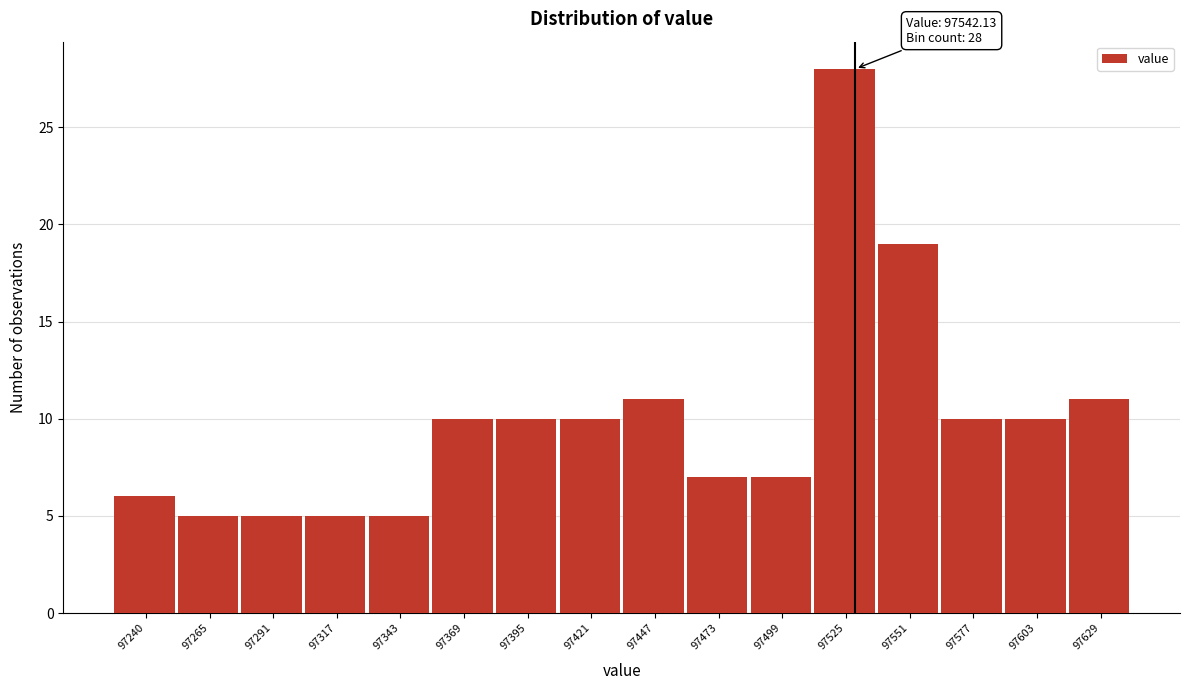

Reading left to right, extract all data points from this chart.

6	5	5	5	5	10	10	10	11	7	7	28	19	10	10	11